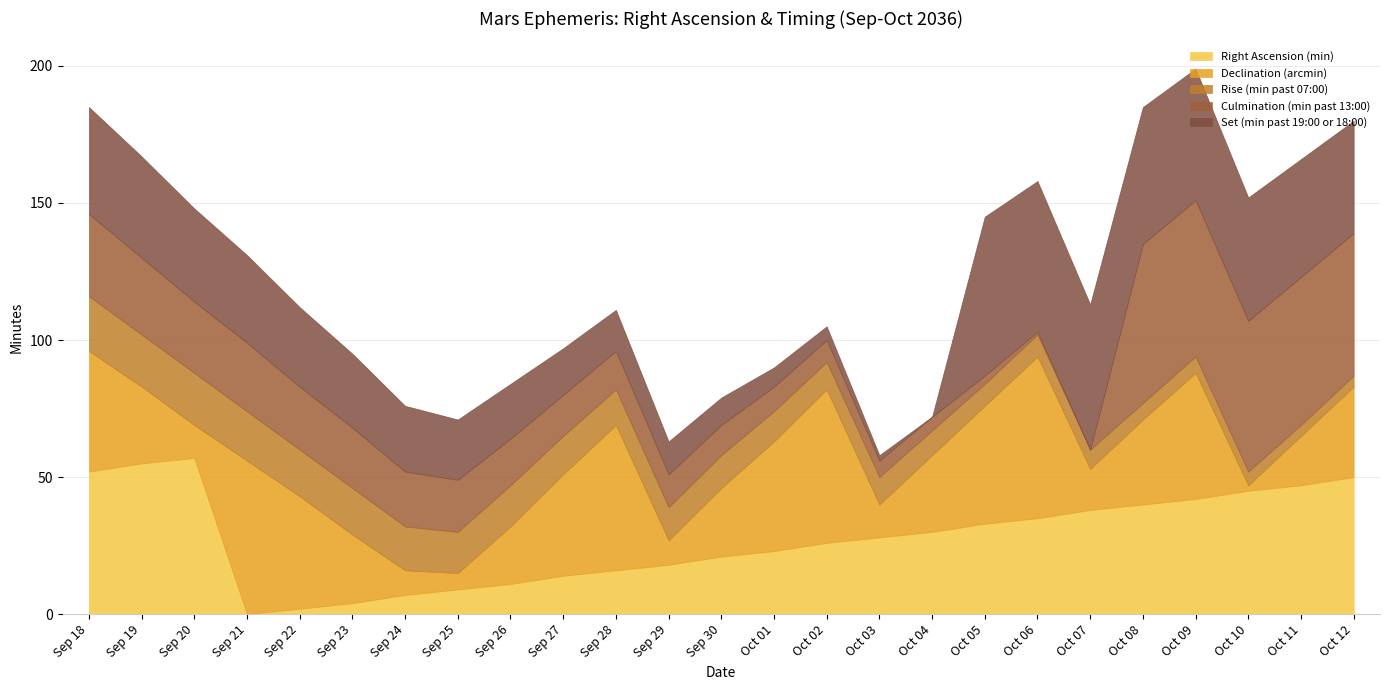

How many data points does each series have?

25